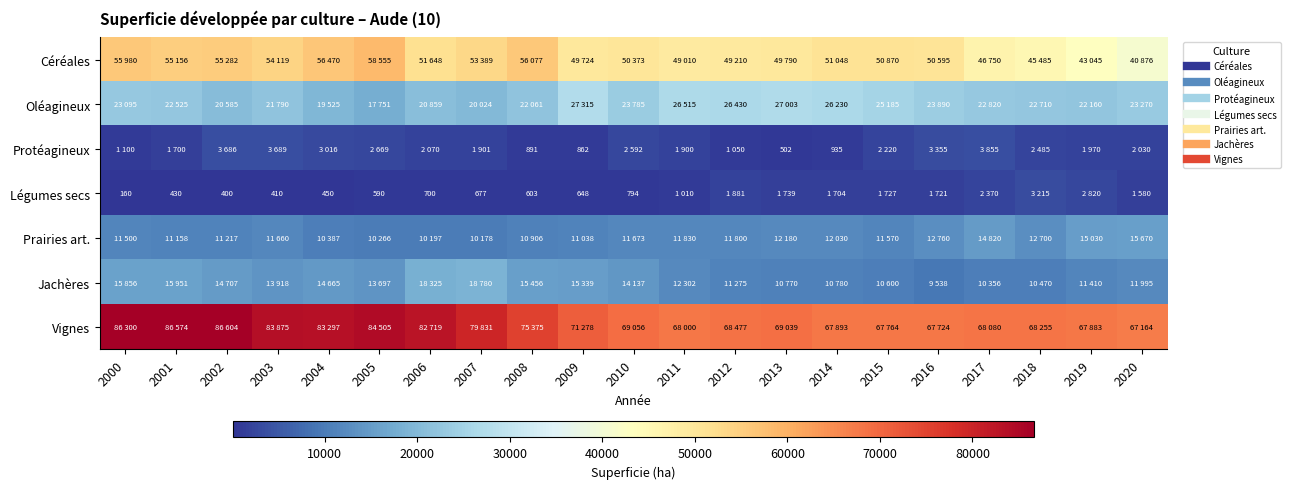

What is the sum of all Légumes secs values?

25629